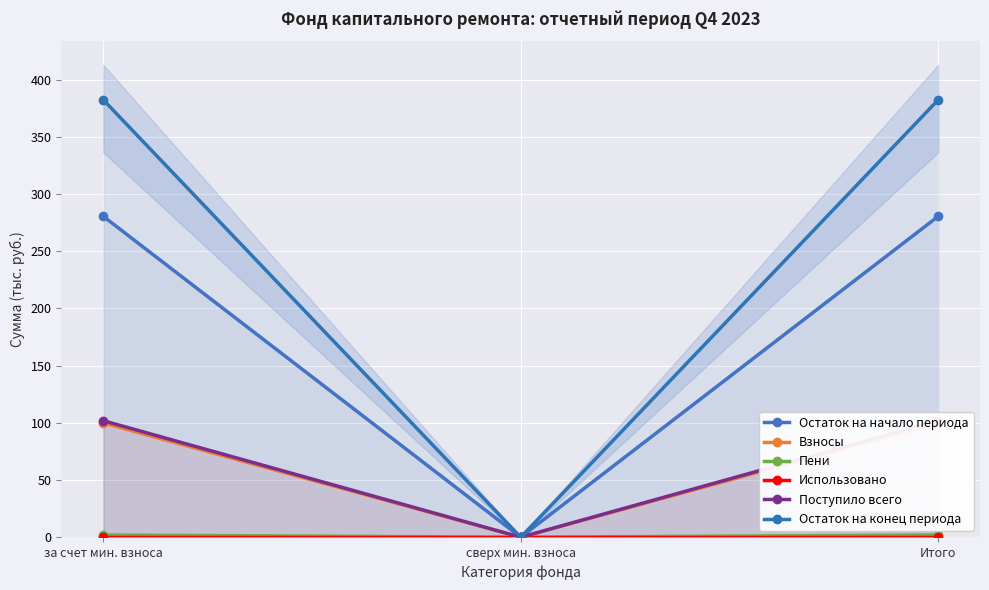

The Остаток на конец периода series shows 92.0 at Итого. True or false?

False